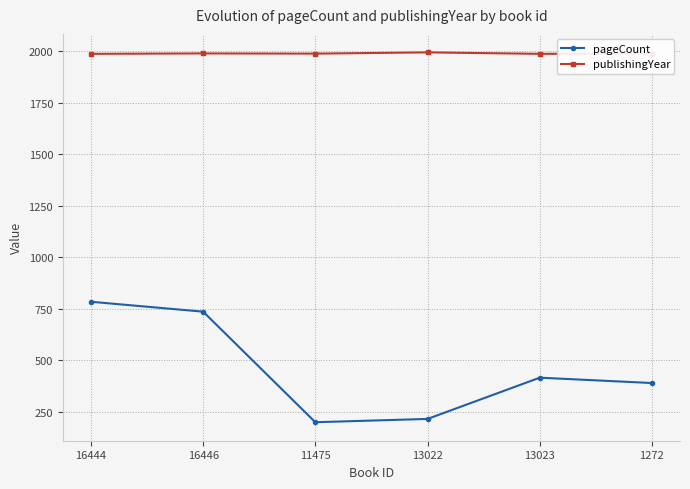

Does the chart have visible grid lines?

Yes